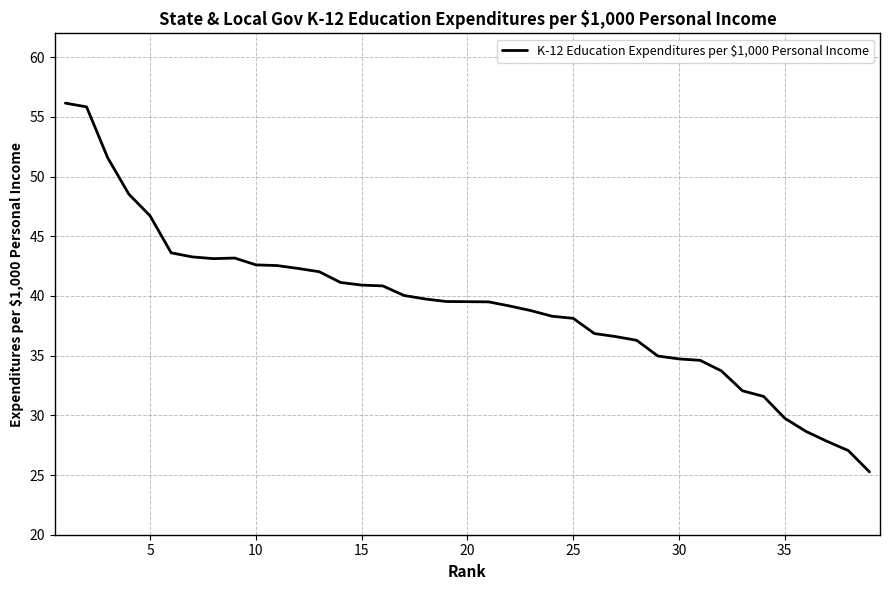

Does the chart have visible grid lines?

Yes